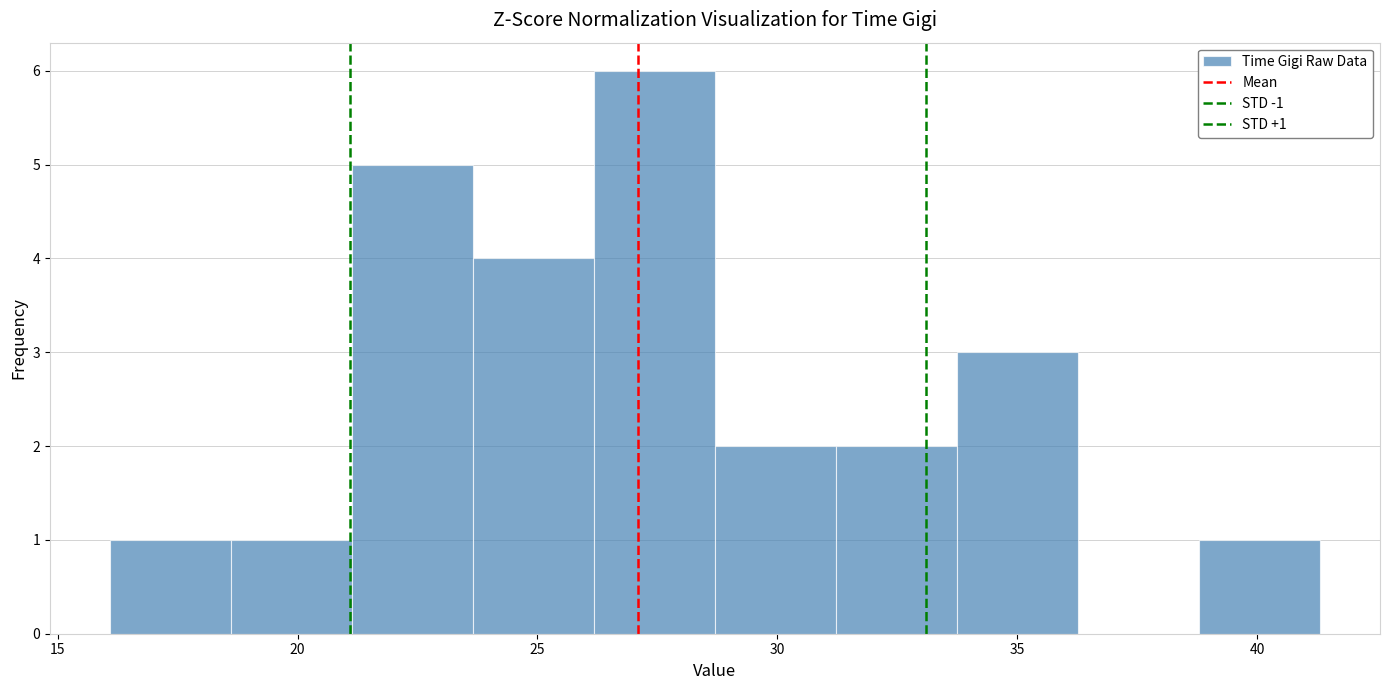

Which range on the x-axis has the tallest bar?

26.0 to 28.5